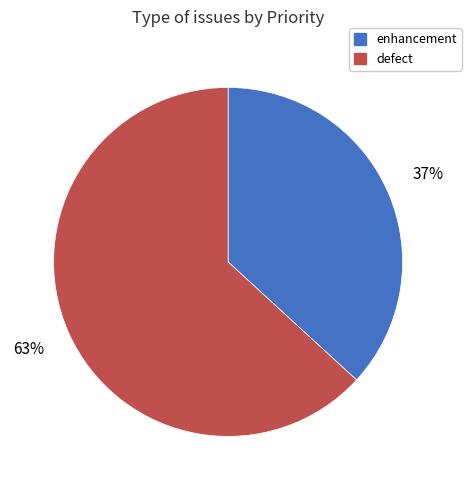

To the nearest percent, what is the difference between the largest and smallest slice percentages?

26%